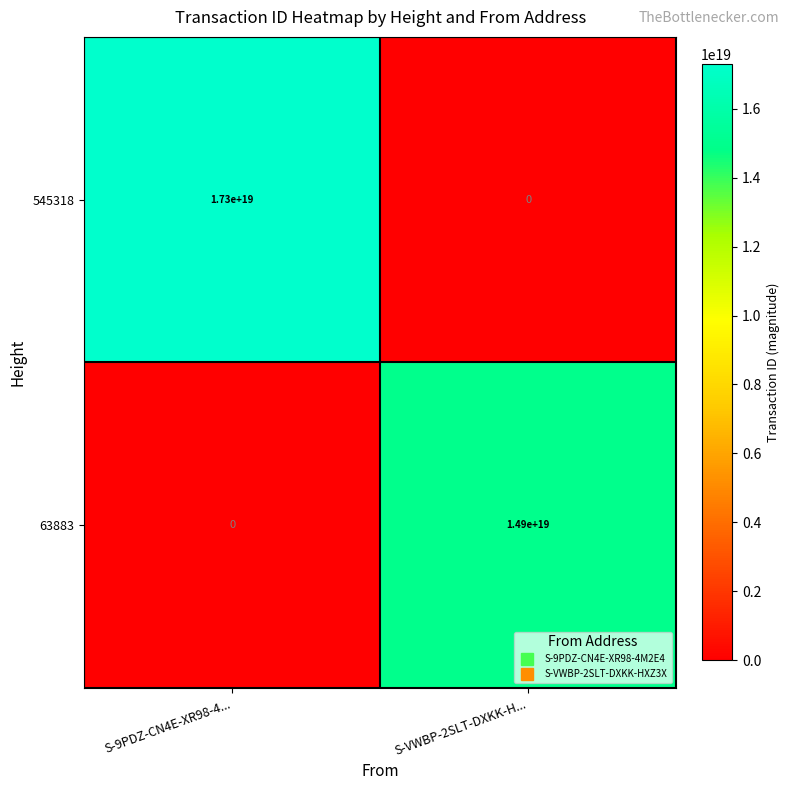

Rank the series by their maximum value, from lowest to highest.

63883, 545318